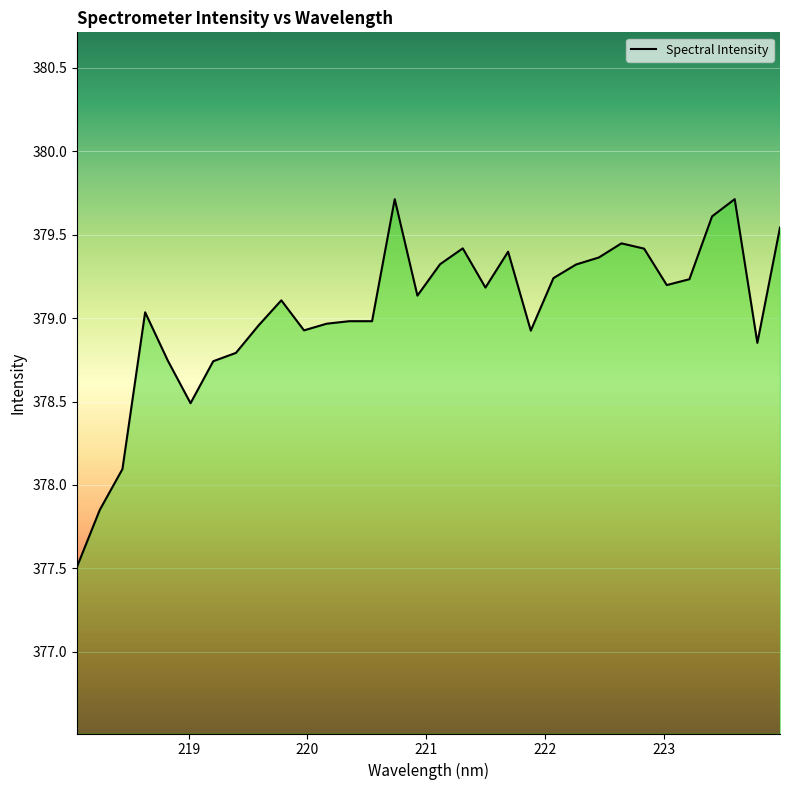

What is the maximum value shown in the chart?

379.7